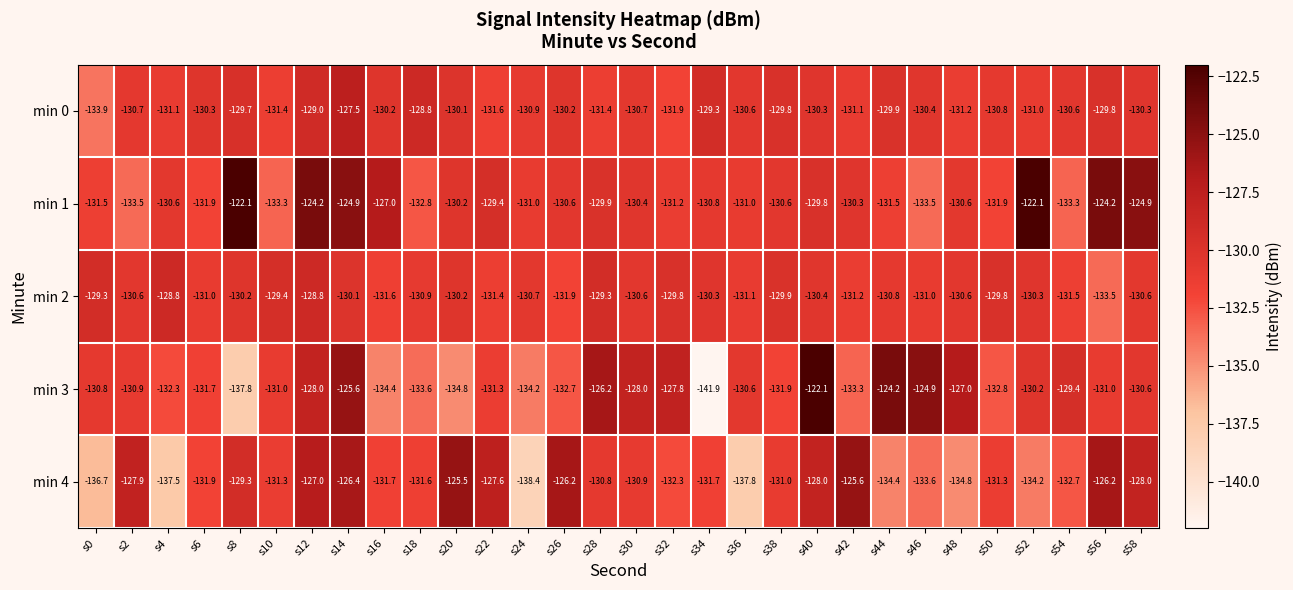

At which category is the sum across all series the highest?

s14